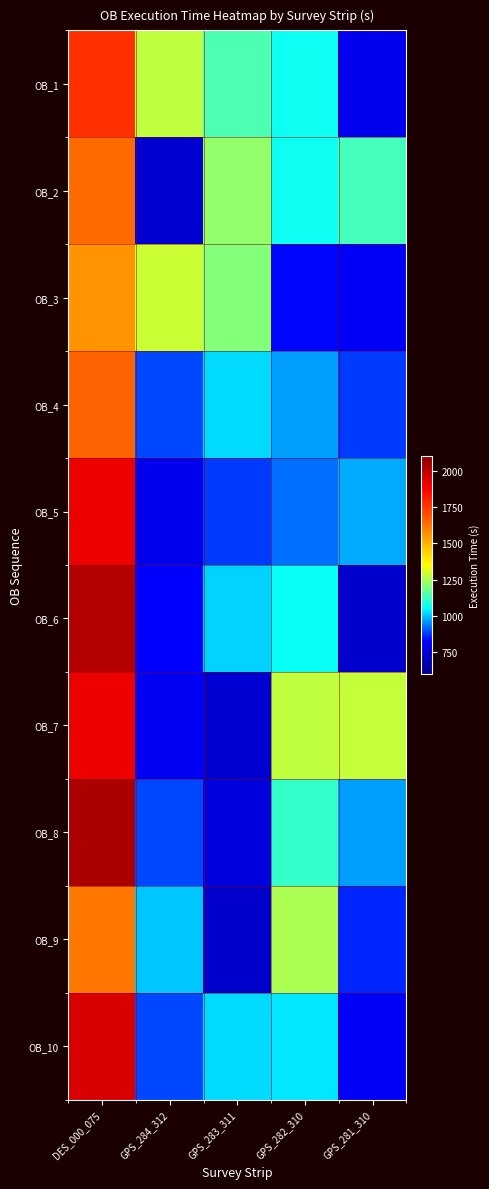

Reading left to right, extract all data points from this chart.

OB_1: DES_000_075=1769.7	GPS_284_312=1275.4	GPS_283_311=1144.2	GPS_282_310=1064.2	GPS_281_310=798.6
OB_2: DES_000_075=1638.6	GPS_284_312=739.9	GPS_283_311=1224.7	GPS_282_310=1065.7	GPS_281_310=1129.8
OB_3: DES_000_075=1557.4	GPS_284_312=1286.9	GPS_283_311=1204.5	GPS_282_310=832.4	GPS_281_310=814.1
OB_4: DES_000_075=1655.0	GPS_284_312=887.5	GPS_283_311=1019.9	GPS_282_310=964.2	GPS_281_310=879.7
OB_5: DES_000_075=1912.1	GPS_284_312=788.7	GPS_283_311=880.3	GPS_282_310=924.8	GPS_281_310=978.6
OB_6: DES_000_075=2016.1	GPS_284_312=824.8	GPS_283_311=1013.5	GPS_282_310=1060.4	GPS_281_310=732.9
OB_7: DES_000_075=1909.5	GPS_284_312=807.3	GPS_283_311=744.0	GPS_282_310=1274.3	GPS_281_310=1284.4
OB_8: DES_000_075=2030.0	GPS_284_312=887.8	GPS_283_311=763.6	GPS_282_310=1115.5	GPS_281_310=969.1
OB_9: DES_000_075=1618.2	GPS_284_312=1002.1	GPS_283_311=725.6	GPS_282_310=1250.6	GPS_281_310=860.3
OB_10: DES_000_075=1942.5	GPS_284_312=892.0	GPS_283_311=1017.0	GPS_282_310=1033.0	GPS_281_310=815.9